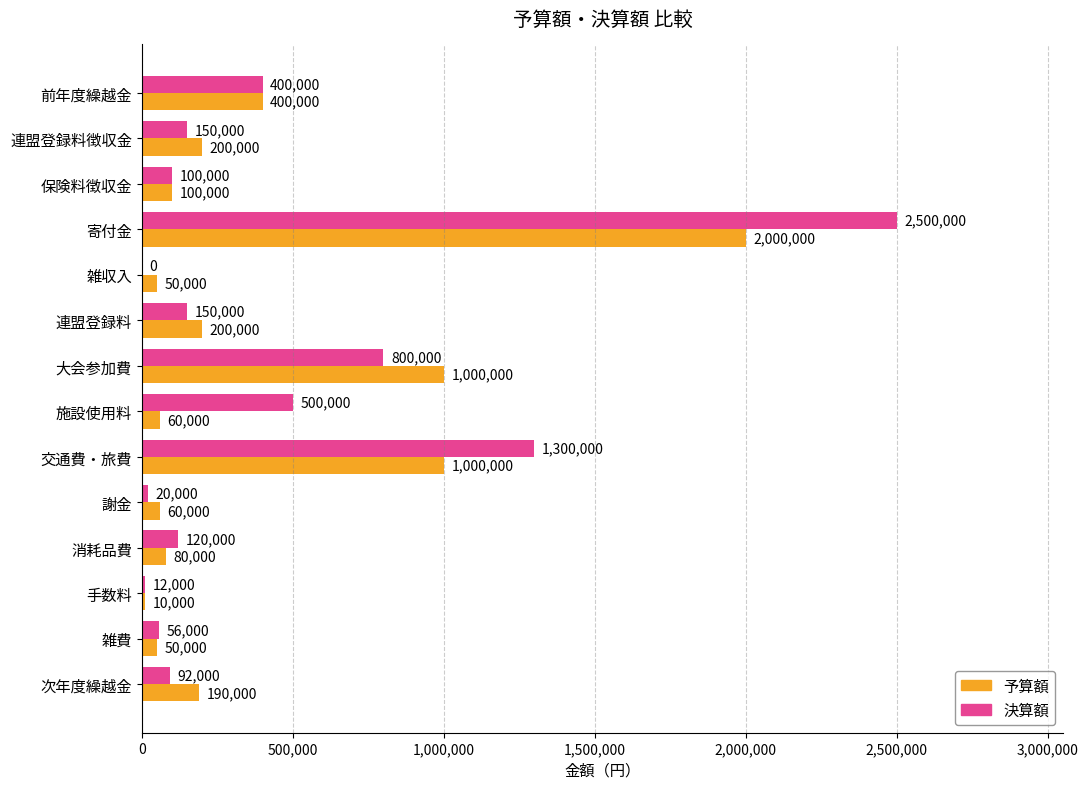

The value of 予算額 at 連盟登録料 is 57999. True or false?

False